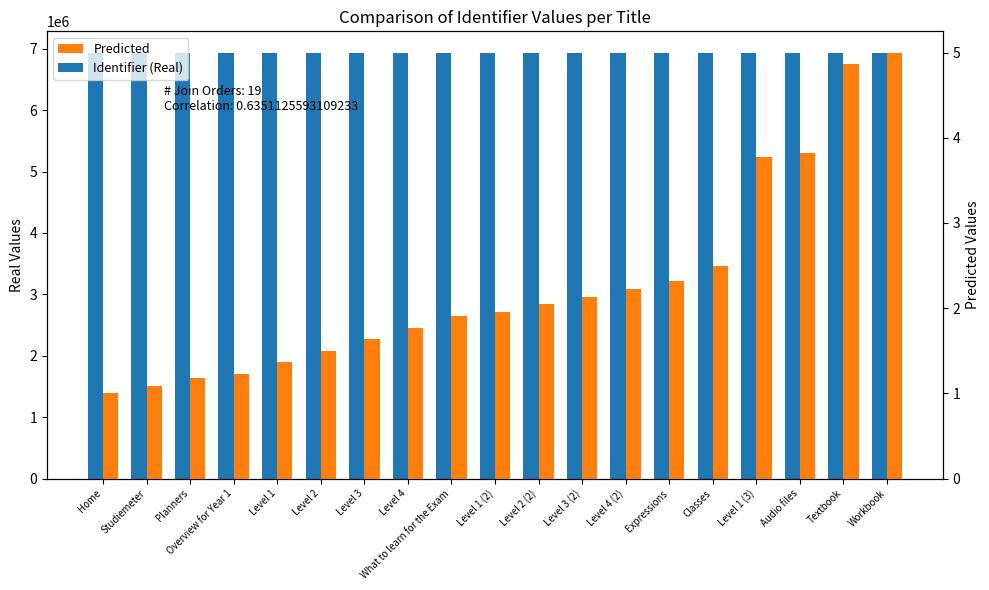

What is the value of the Predicted bar at the 13th from the left?

2.2